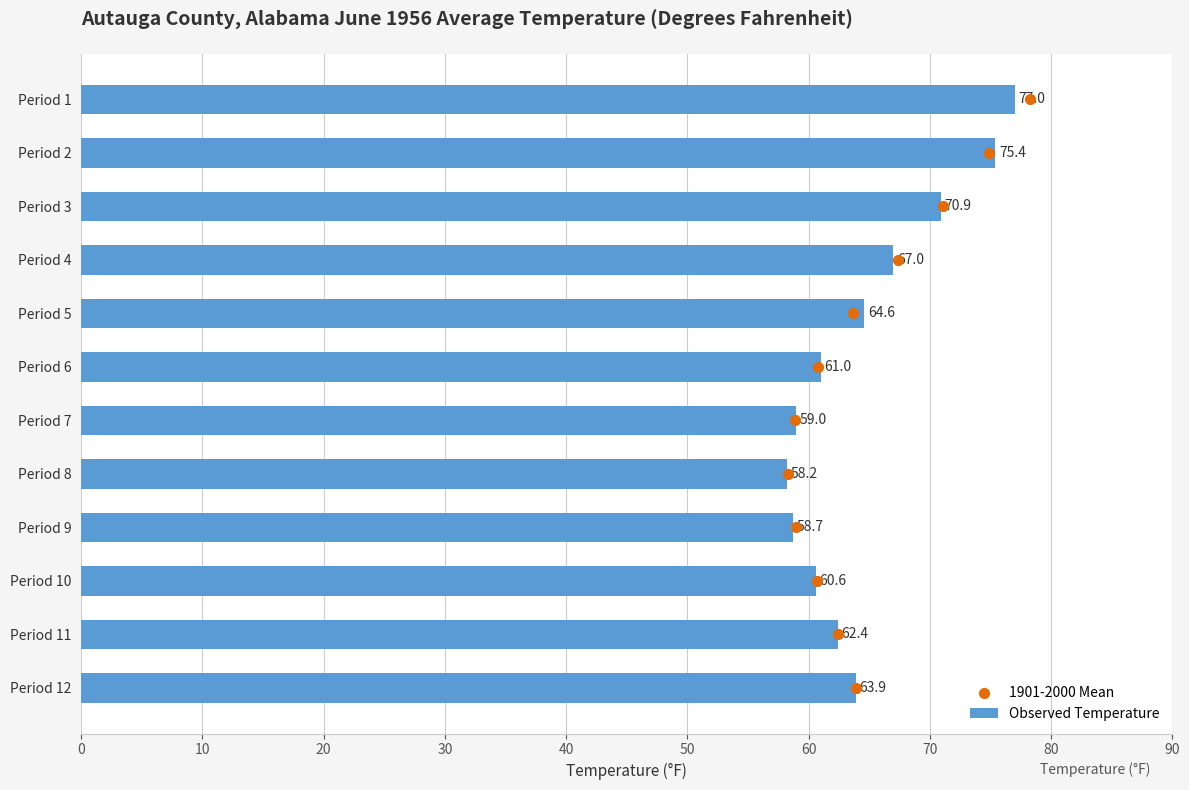

At how many categories does at least one series exceed 21?

12